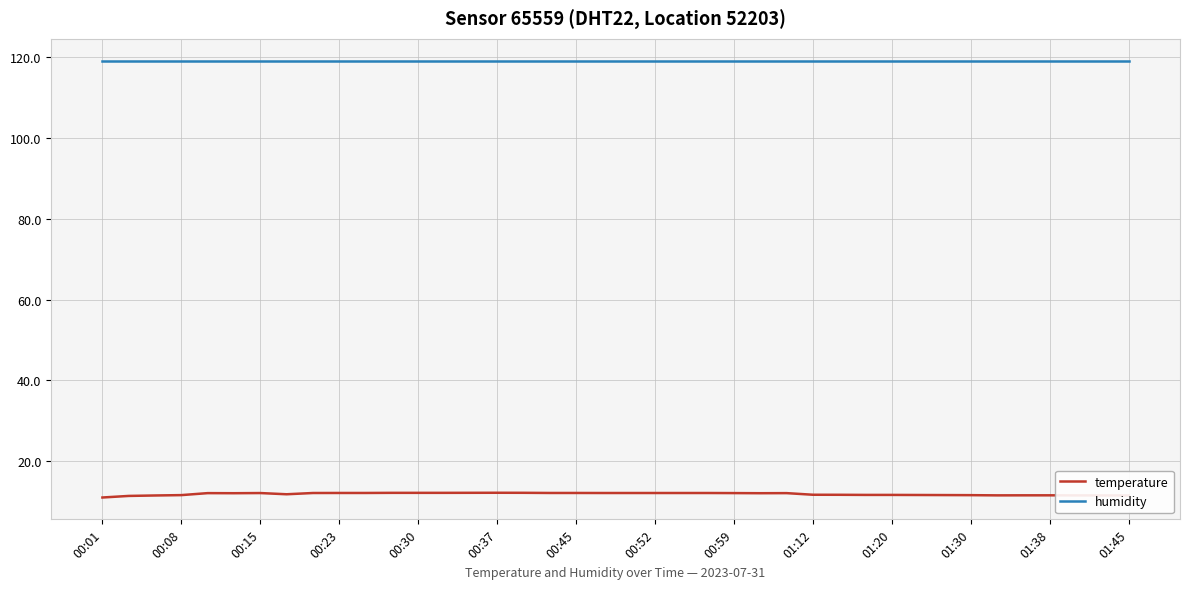

Which series has the largest range (max minus min)?

temperature